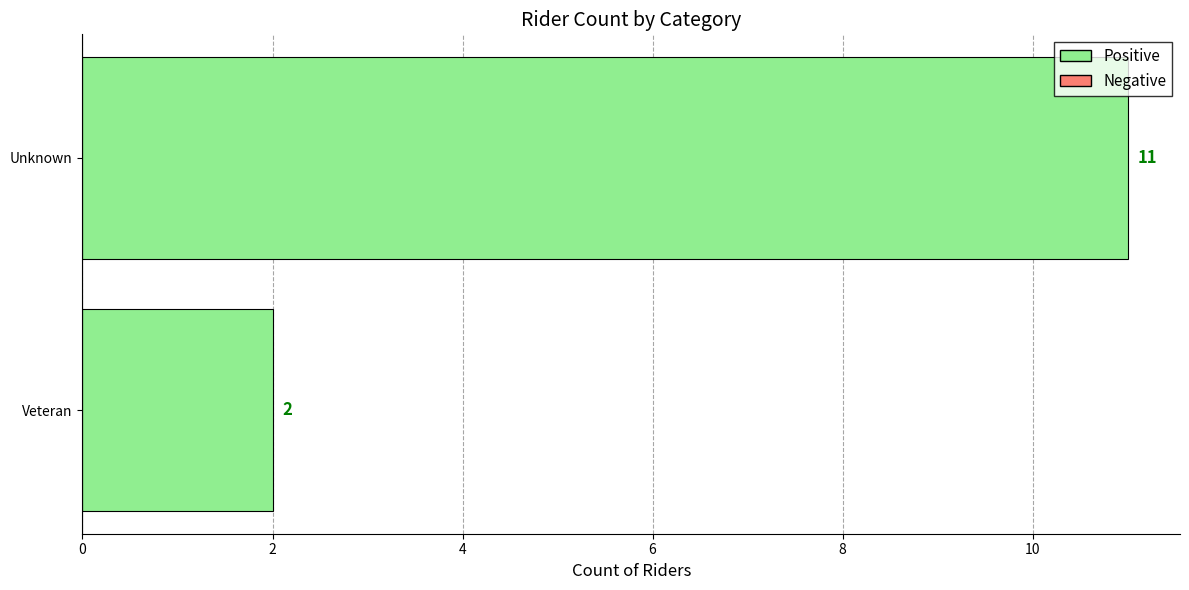

Where is the data nearest to the value 6?

Veteran